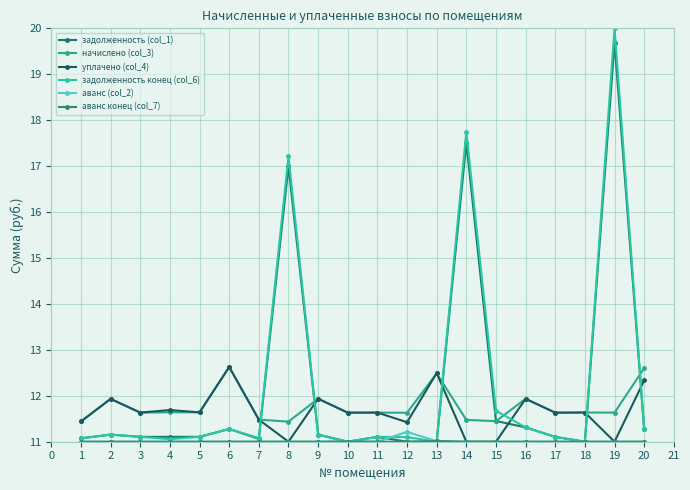

Reading right to left, what are all the values shown in this chart?

задолженность (col_1): 11.3	19.7	11.0	11.1	11.3	11.5	17.5	11.0	11.0	11.1	11.0	11.2	17.0	11.1	11.3	11.1	11.1	11.1	11.2	11.1
начислено (col_3): 12.6	11.6	11.6	11.6	11.9	11.4	11.5	12.5	11.6	11.6	11.6	11.9	11.4	11.5	12.6	11.6	11.6	11.6	11.9	11.4
уплачено (col_4): 12.3	11.0	11.6	11.6	11.9	11.0	11.0	12.5	11.4	11.6	11.6	11.9	11.0	11.5	12.6	11.6	11.7	11.6	11.9	11.4
задолженность конец (col_6): 11.3	20.0	11.0	11.1	11.3	11.7	17.7	11.0	11.1	11.1	11.0	11.2	17.2	11.1	11.3	11.1	11.1	11.1	11.2	11.1
аванс (col_2): 11.0	11.0	11.0	11.0	11.0	11.0	11.0	11.0	11.2	11.0	11.0	11.0	11.0	11.0	11.0	11.0	11.0	11.0	11.0	11.0
аванс конец (col_7): 11.0	11.0	11.0	11.0	11.0	11.0	11.0	11.0	11.0	11.0	11.0	11.0	11.0	11.0	11.0	11.0	11.0	11.0	11.0	11.0